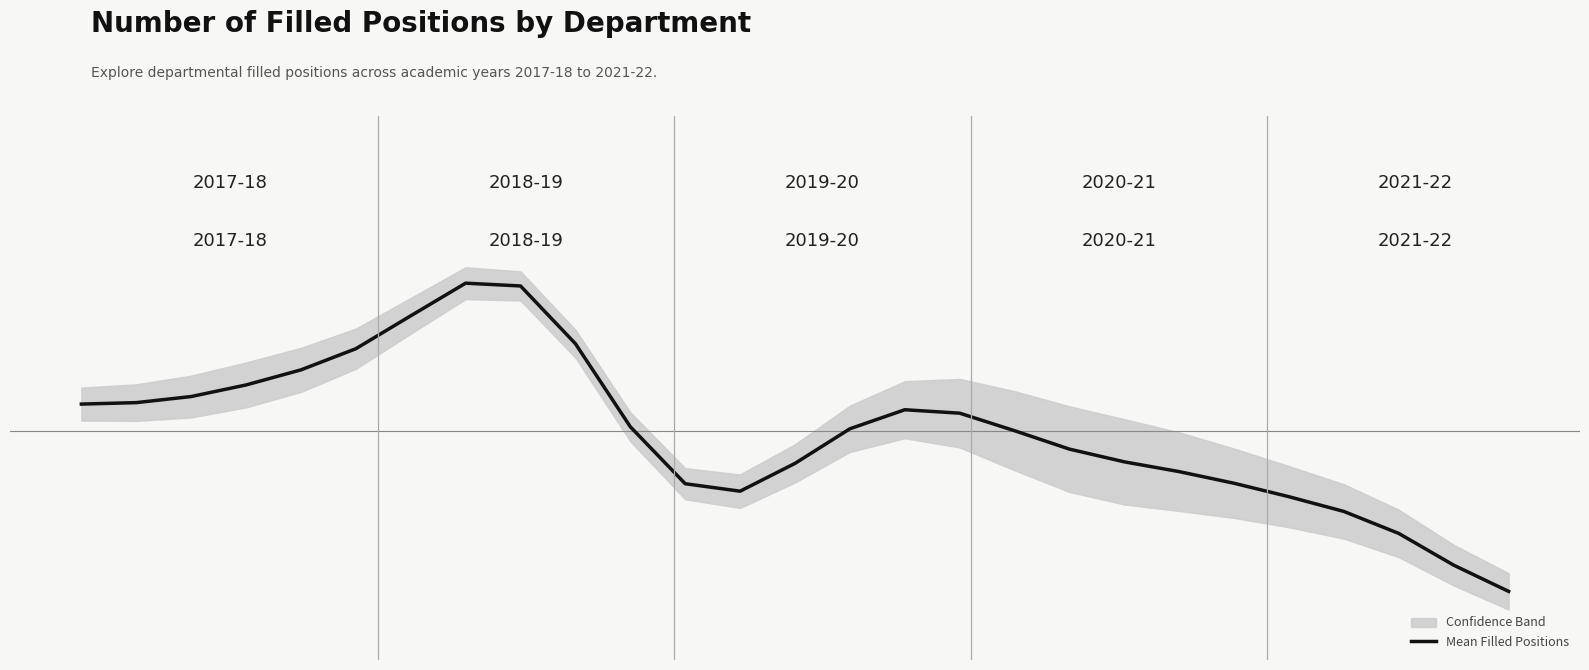

Reading left to right, list all the values displayed in this chart.

0=6.9	1=6.9	2=7.0	3=7.2	4=7.5	5=8.0	6=8.6	7=9.3	8=9.2	9=8.1	10=6.4	11=5.3	12=5.1	13=5.7	14=6.4	15=6.8	16=6.7	17=6.3	18=6.0	19=5.7	20=5.5	21=5.3	22=5.0	23=4.7	24=4.3	25=3.7	26=3.2